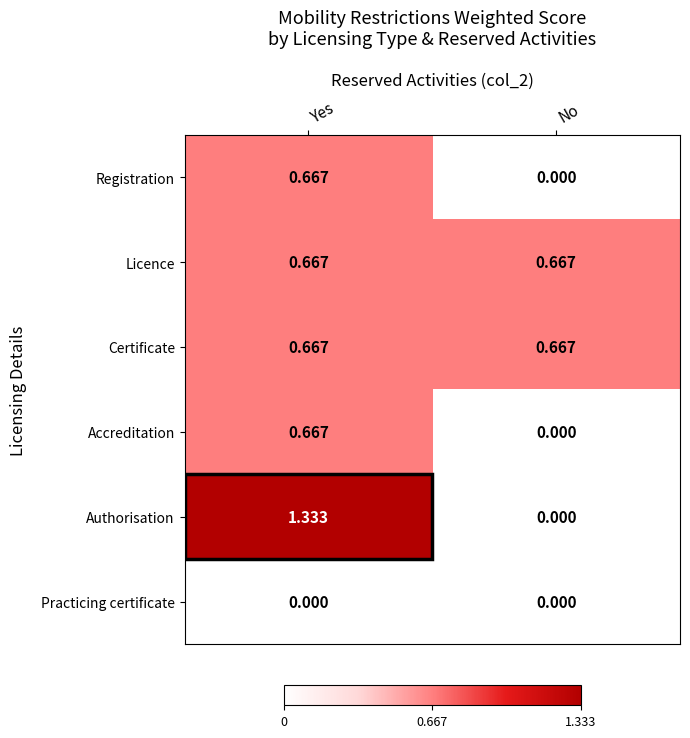

Between Yes and No, which series saw the biggest shift?

Authorisation